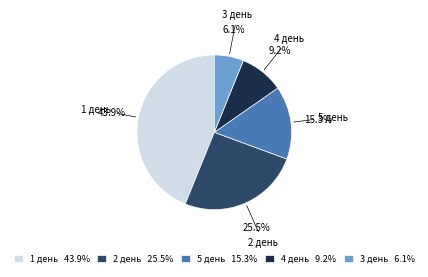

Rank the categories by value from highest to lowest.

1 день, 2 день, 5 день, 4 день, 3 день